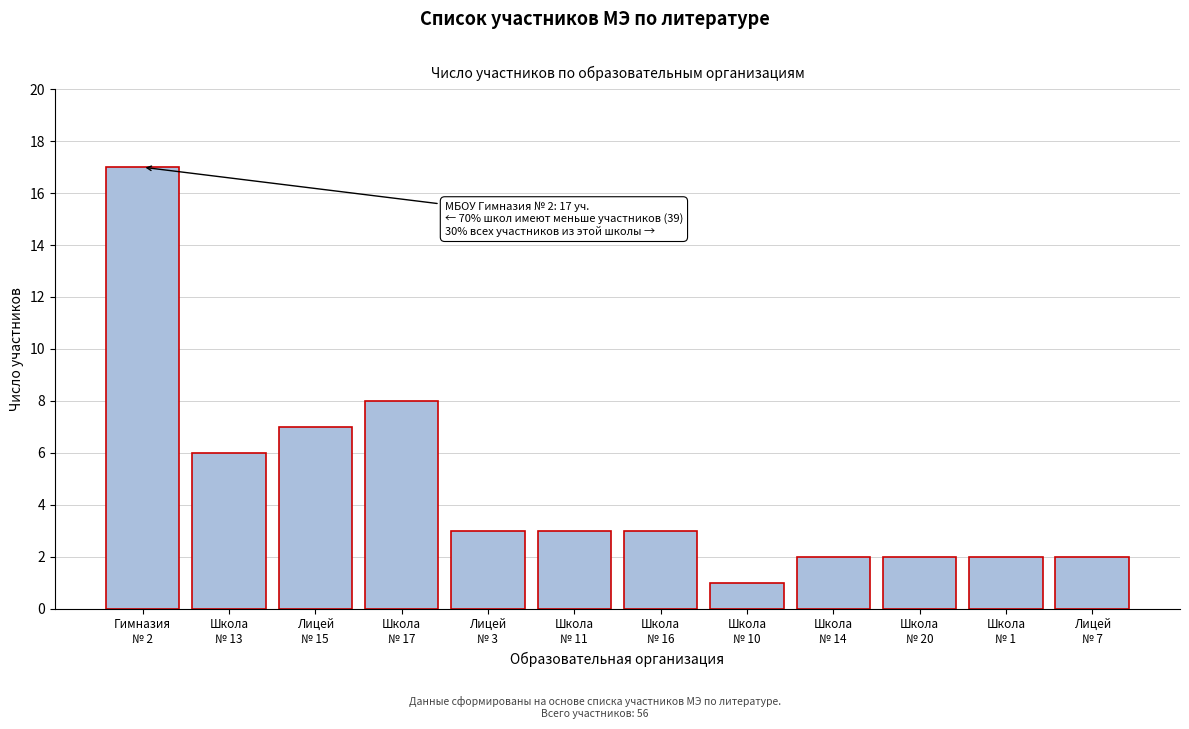

Reading left to right, extract all data points from this chart.

17	6	7	8	3	3	3	1	2	2	2	2